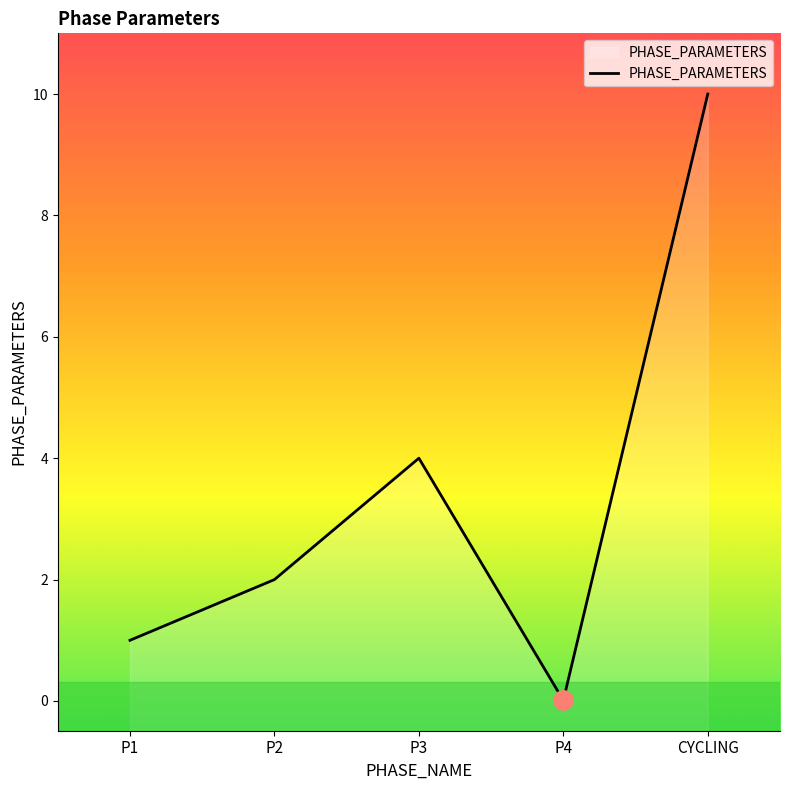

The chart shows a value of 0.0 at P4. True or false?

True